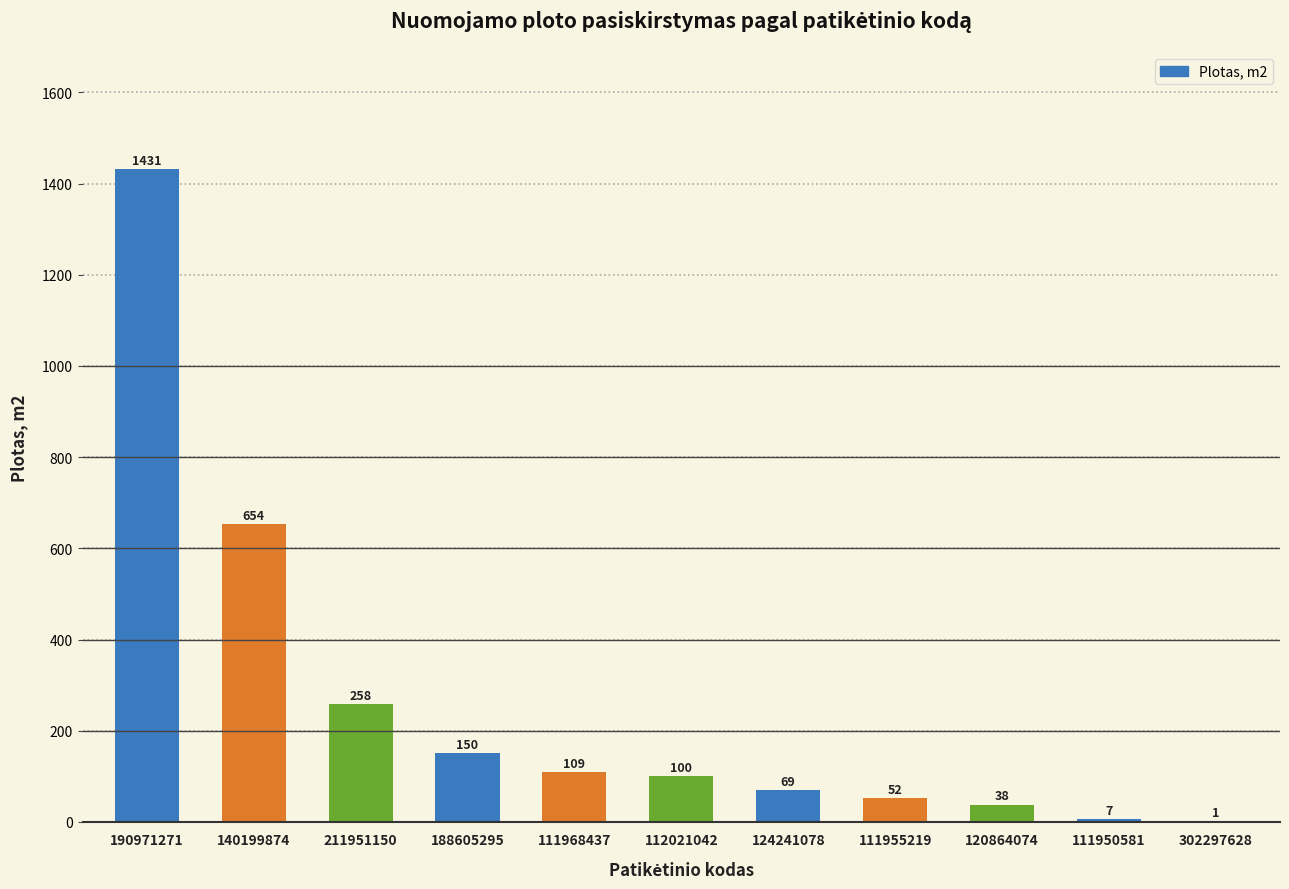

What is the difference between the values at 120864074 and 124241078?

31.1